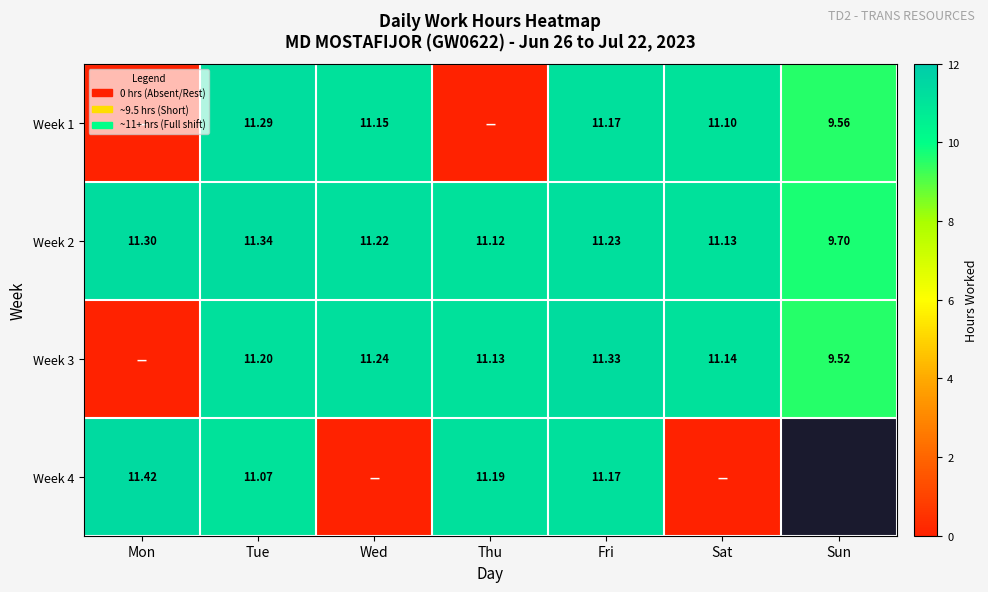

Is it true that Week 2 equals 15.3 at Tue?

False